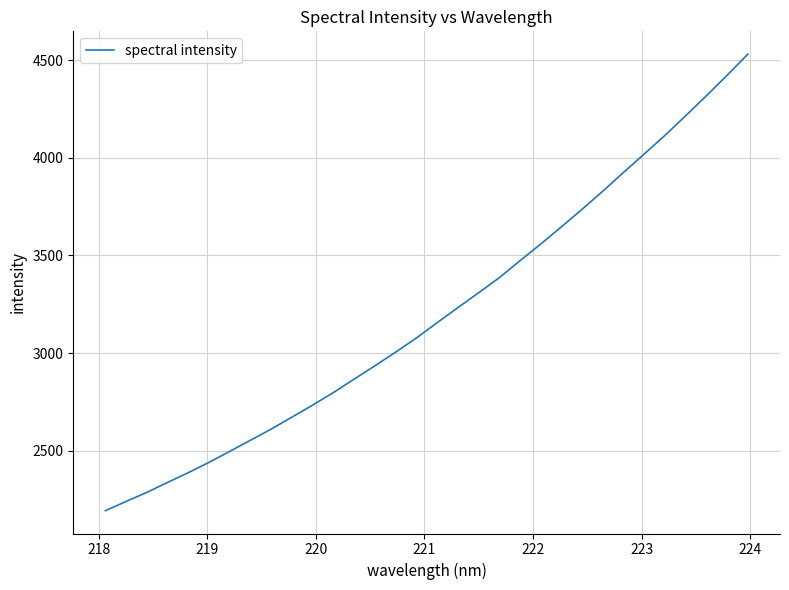

Reading left to right, what are all the values shown in this chart?

2193.5	2240.9	2287.3	2338.4	2388.2	2441.2	2497.5	2554.3	2611.8	2672.8	2734.6	2798.6	2867.4	2935.6	3005.4	3077.7	3156.2	3233.0	3309.2	3386.5	3473.5	3558.7	3647.1	3736.9	3829.5	3925.7	4019.8	4115.3	4215.7	4317.7	4422.7	4530.4